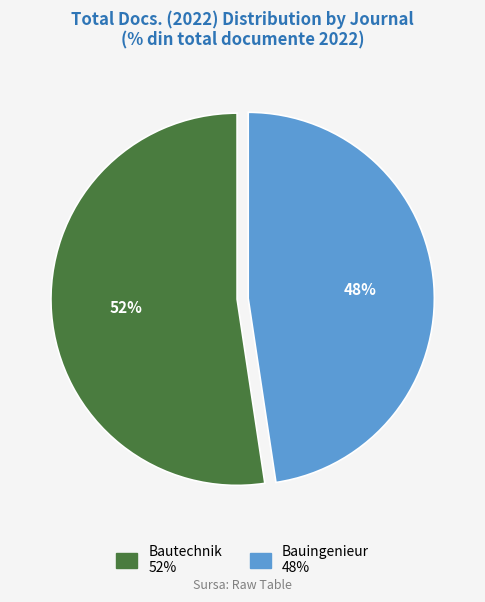

Between Bautechnik and Bauingenieur, which is larger?

Bautechnik